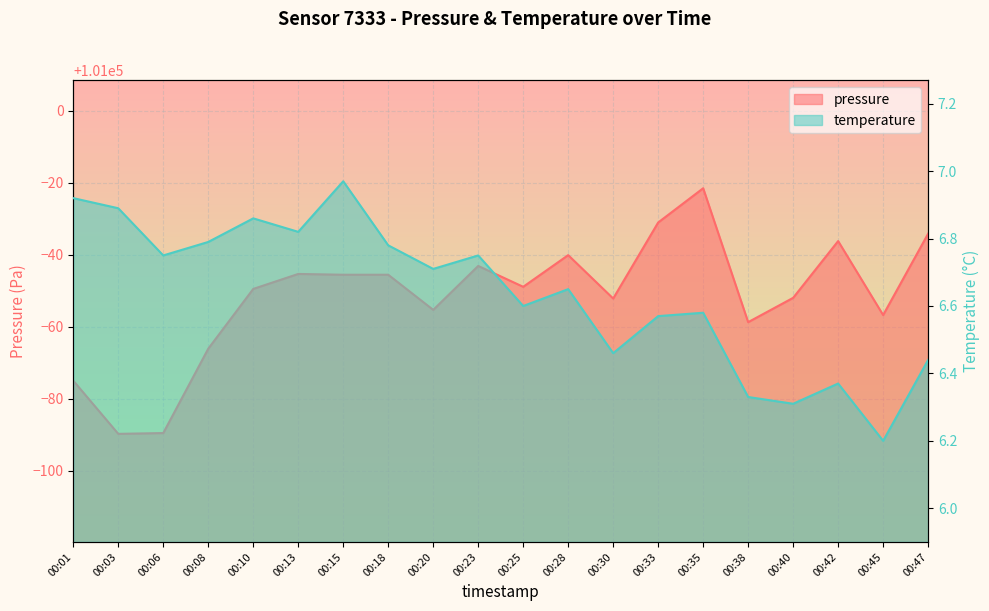

Which series changed the most between 00:13 and 00:25?

pressure